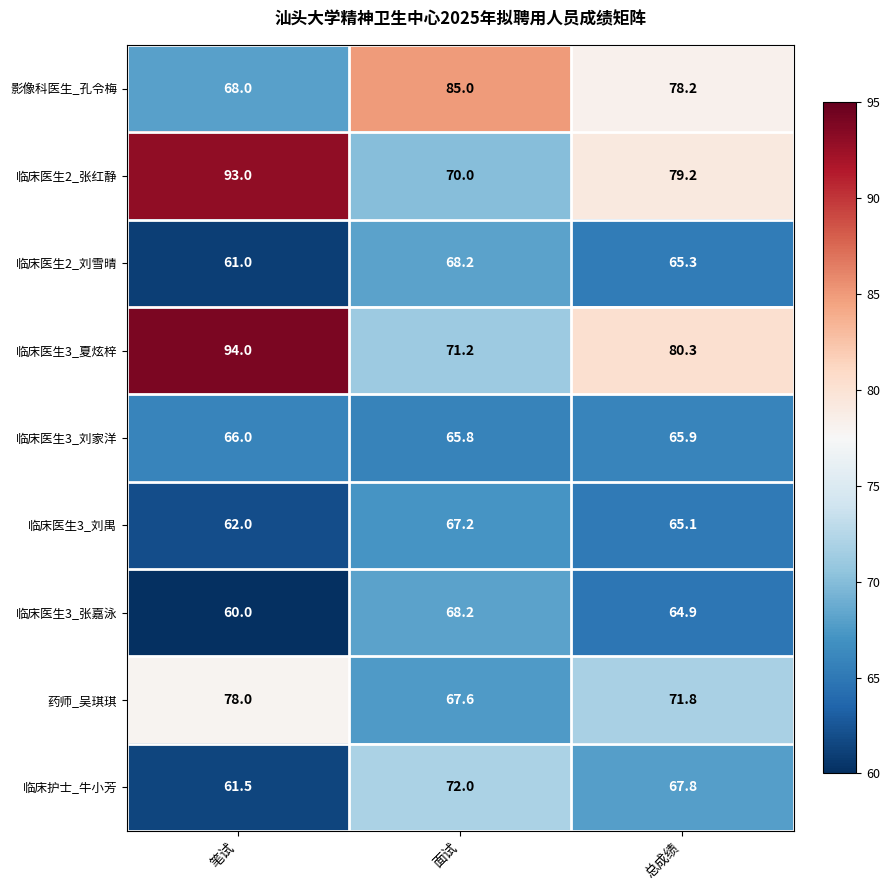

At which category does the chart reach its minimum across all series?

笔试